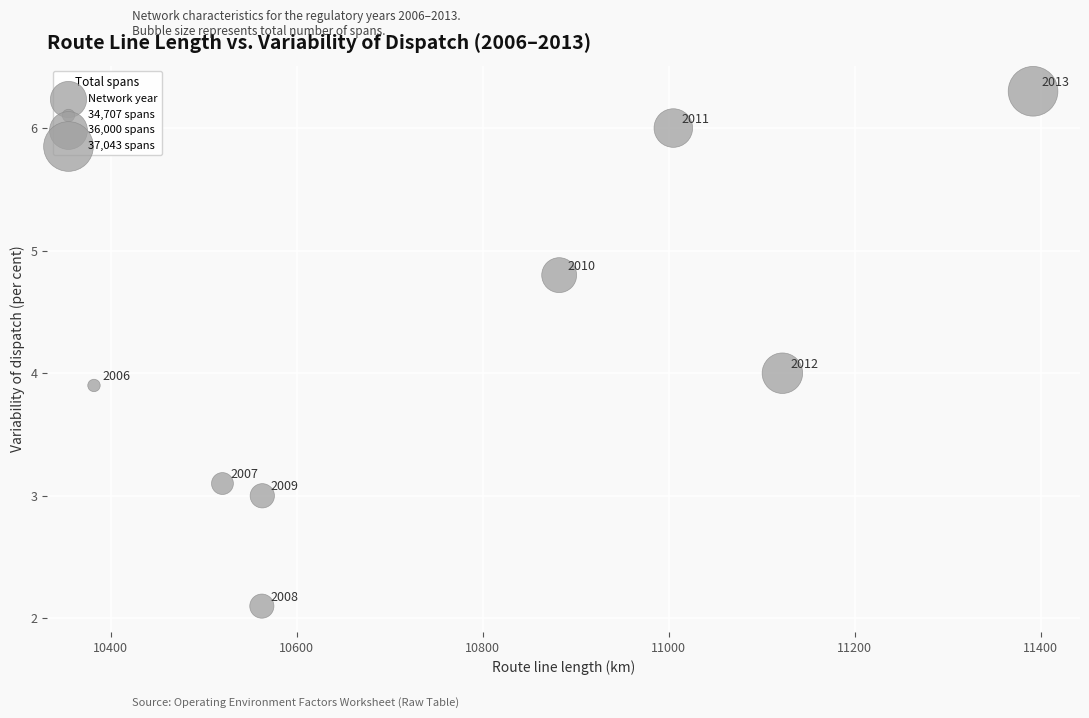

What is the range of Y values (max minus min)?

4.2